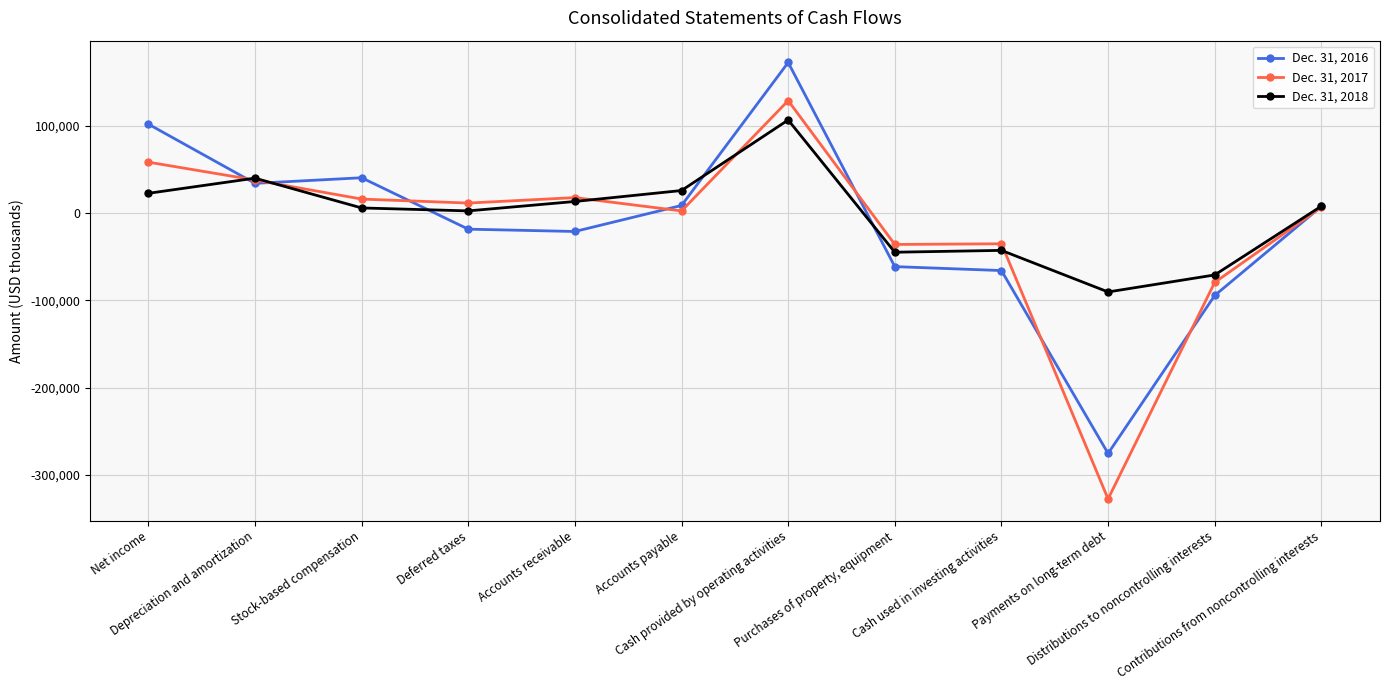

What is the difference between the second highest and minimum values in the Dec. 31, 2018 series?

130230